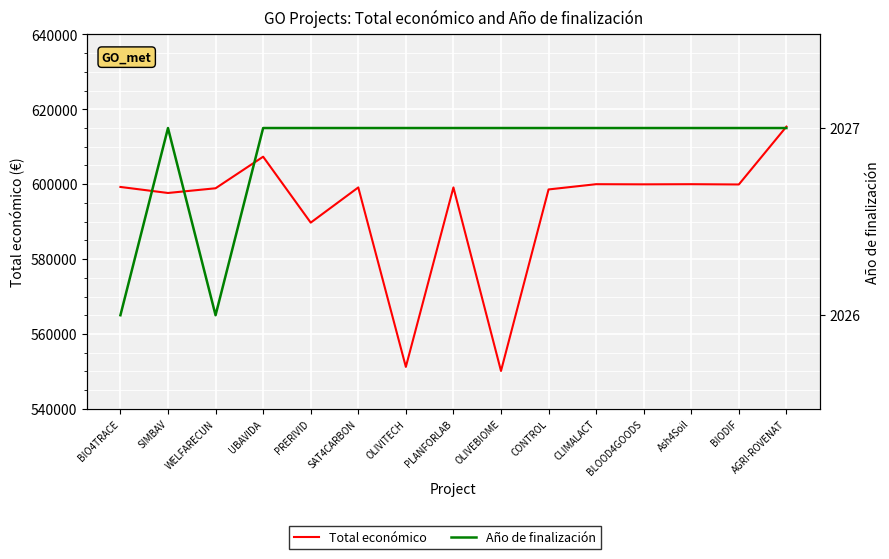

Reading left to right, what are all the values shown in this chart?

Total económico: BIO4TRACE=599262	SIMBAV=597651	WELFARECUN=598909	UBAVIDA=607342	PRERIVID=589731	SAT4CARBON=599134	OLIVITECH=551196	PLANFORLAB=599134	OLIVEBIOME=550111	CONTROL=598597	CLIMALACT=600000	BLOOD4GOODS=599960	Ash4Soil=600000	BIODIF=599927	AGRI-ROVENAT=615375
Año de finalización: BIO4TRACE=2026	SIMBAV=2027	WELFARECUN=2026	UBAVIDA=2027	PRERIVID=2027	SAT4CARBON=2027	OLIVITECH=2027	PLANFORLAB=2027	OLIVEBIOME=2027	CONTROL=2027	CLIMALACT=2027	BLOOD4GOODS=2027	Ash4Soil=2027	BIODIF=2027	AGRI-ROVENAT=2027